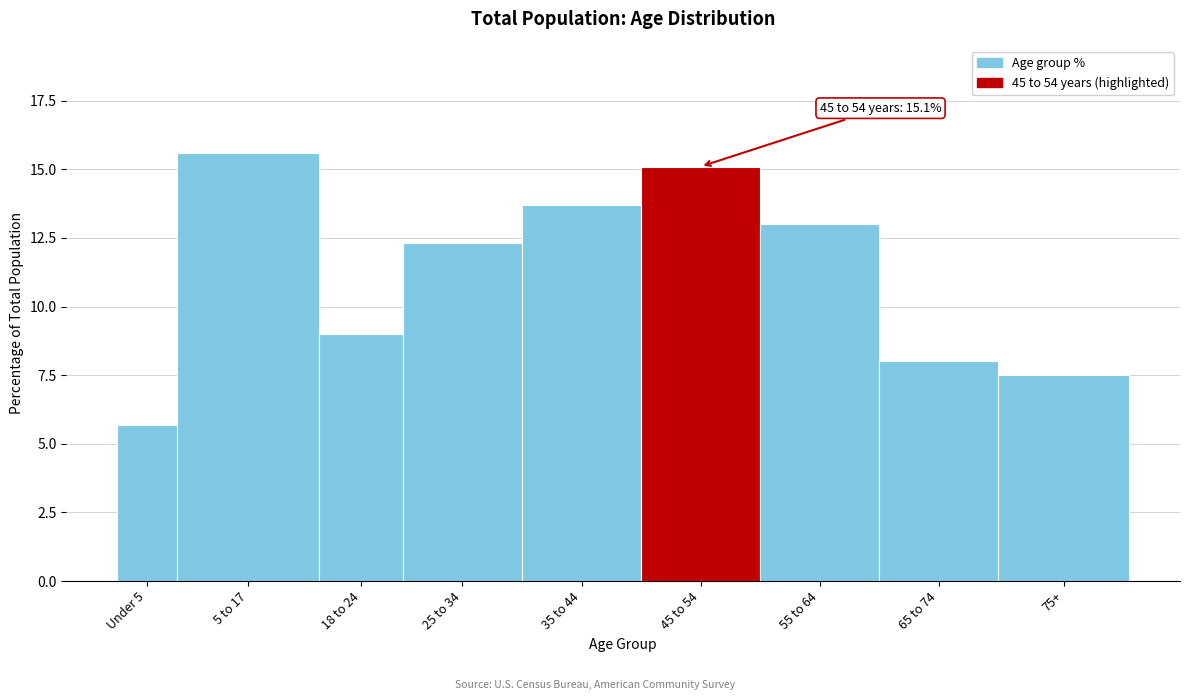

Reading left to right, what are all the values shown in this chart?

5.7	15.6	9.0	12.3	13.7	15.1	13.0	8.0	7.5